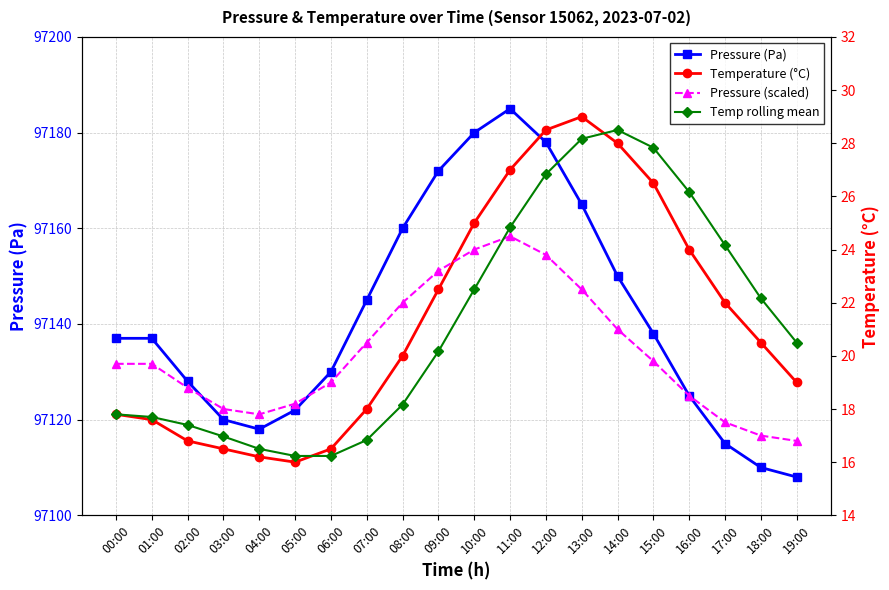

True or false: Pressure (scaled) has a value of 19.7 at 01:00.

True